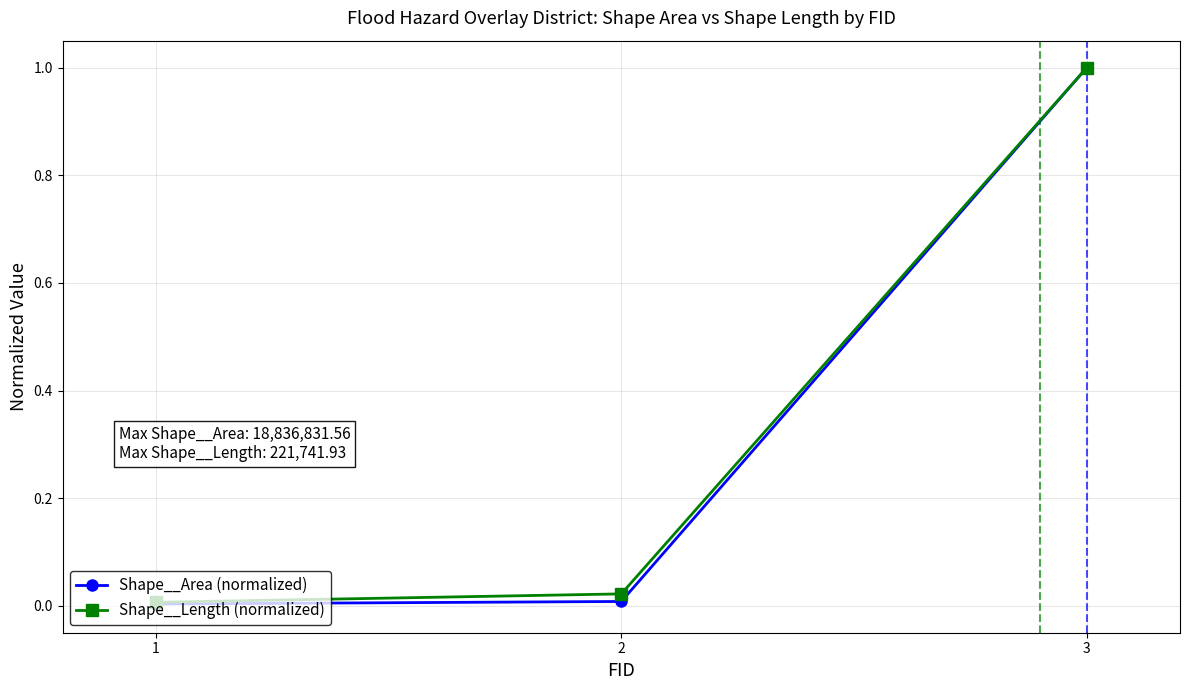

At which category is the sum across all series the highest?

3